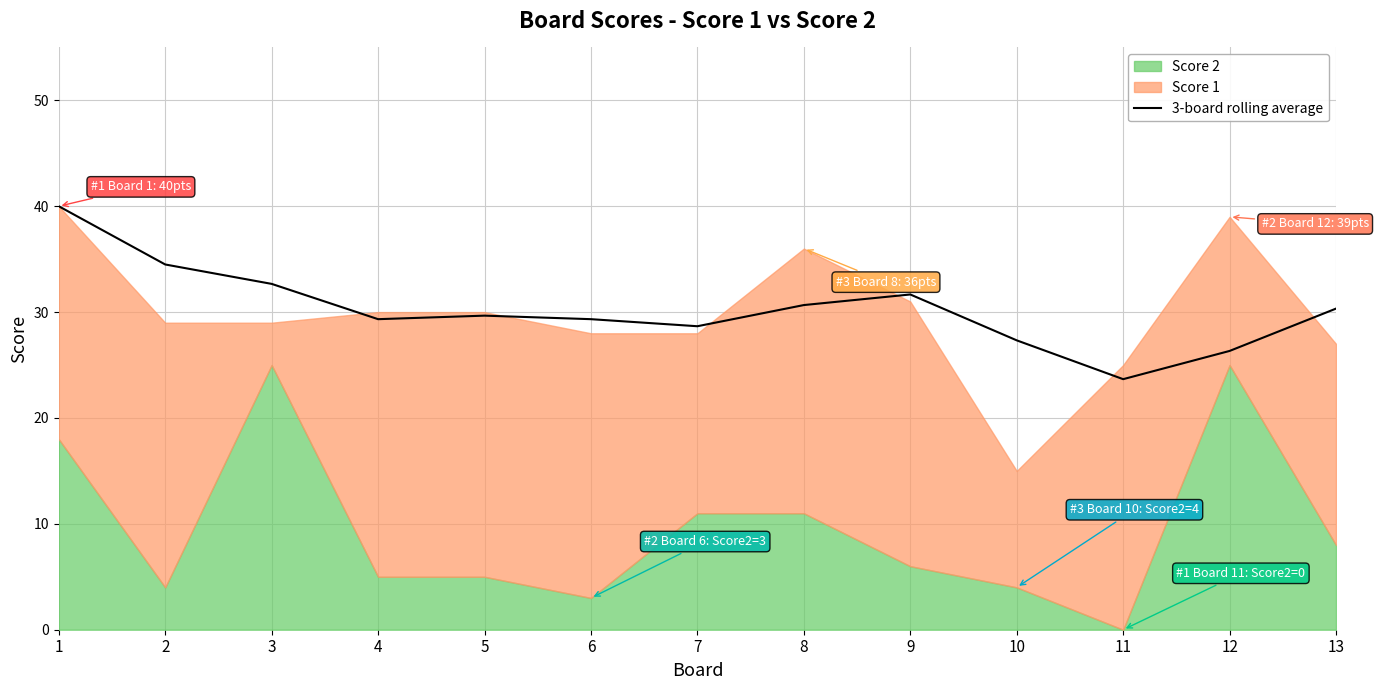

The 3-board rolling average series shows 27.3 at 10. True or false?

True